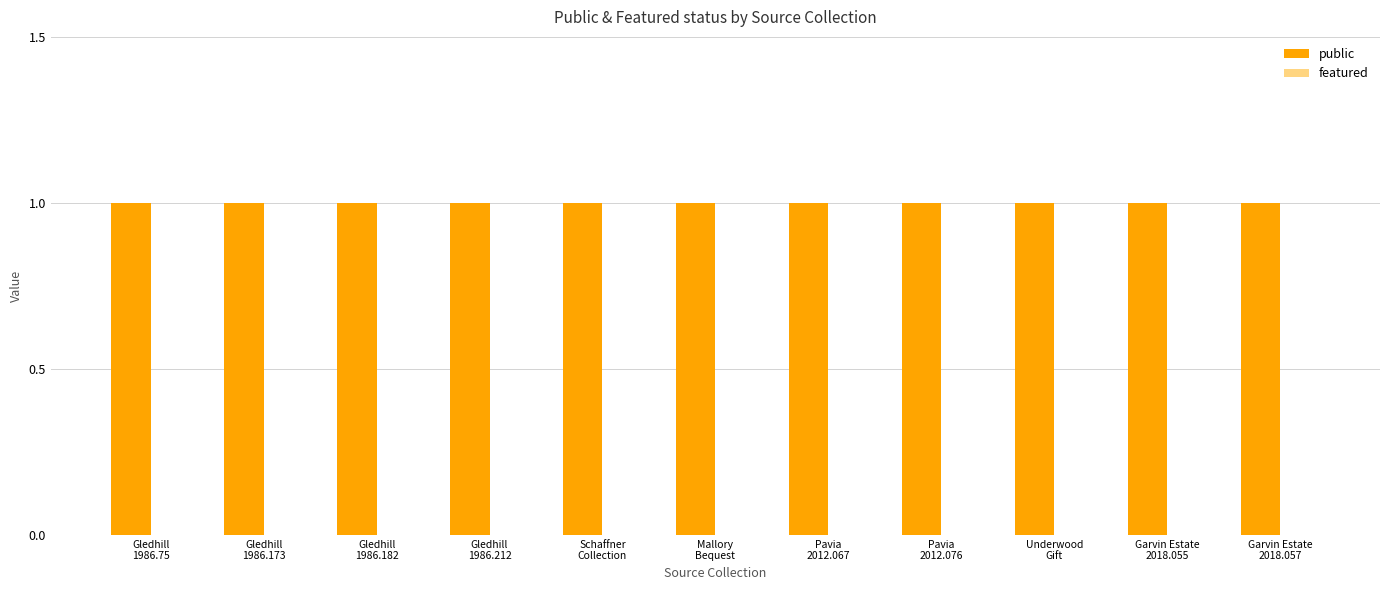

What is the difference between the highest and lowest values at Gledhill
1986.212?

1